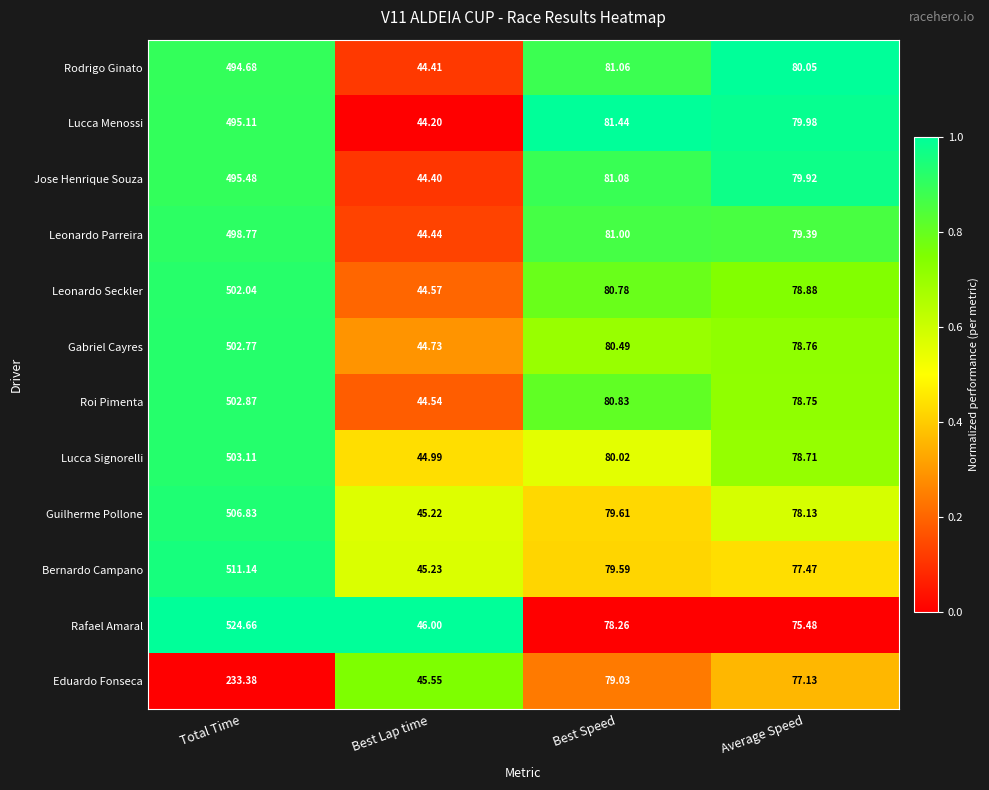

Between Total Time and Best Lap time, which series saw the biggest shift?

Rafael Amaral